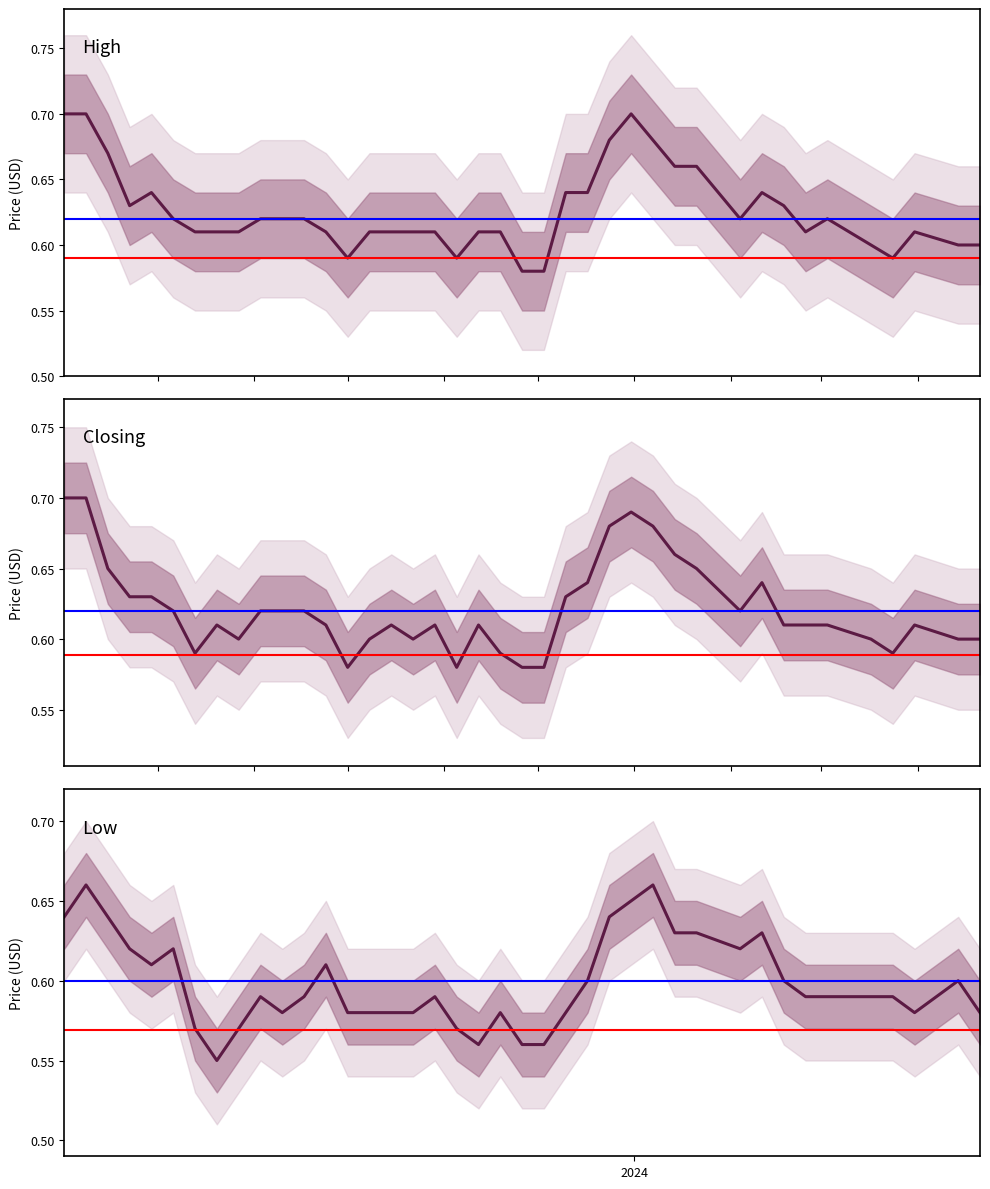

Is the value of High at 29 greater than the value of Closing at 10?

Yes